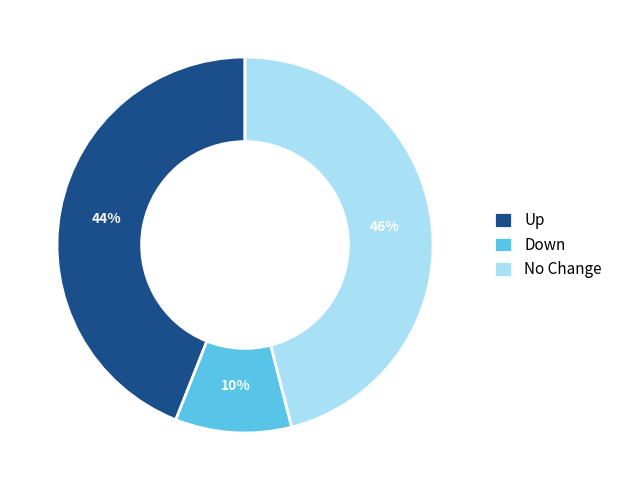

To the nearest percent, what is the difference between the largest and smallest slice percentages?

36%